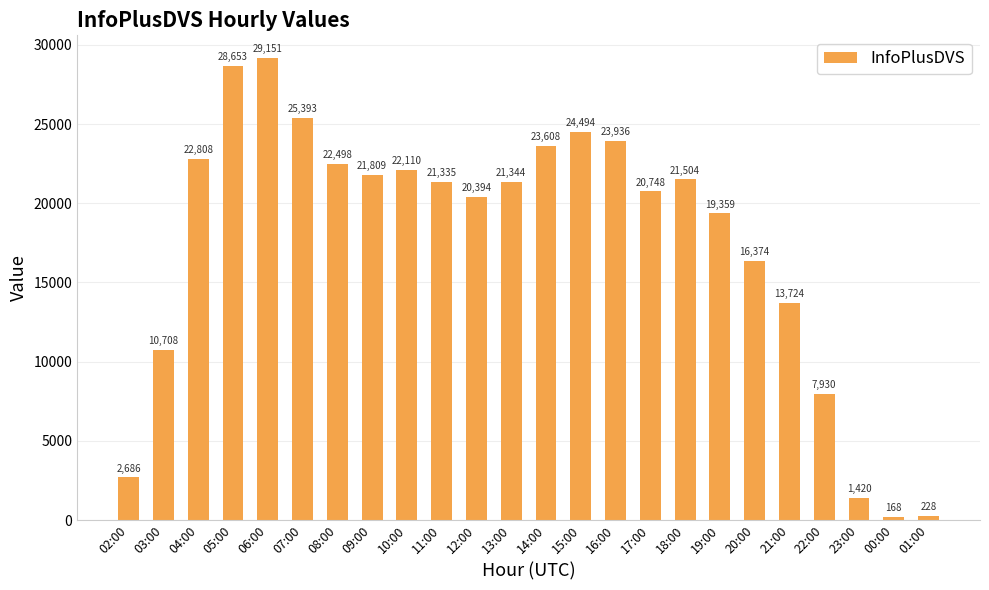

Which label corresponds to the largest value in the chart?

06:00